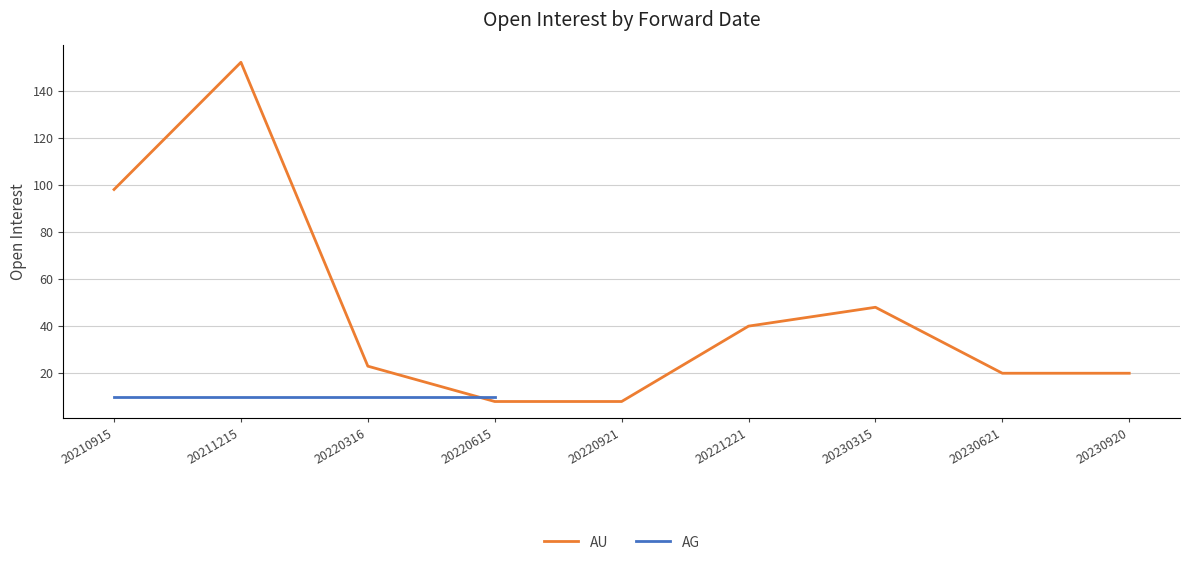

The chart shows a value of 28 at 20221221. True or false?

False